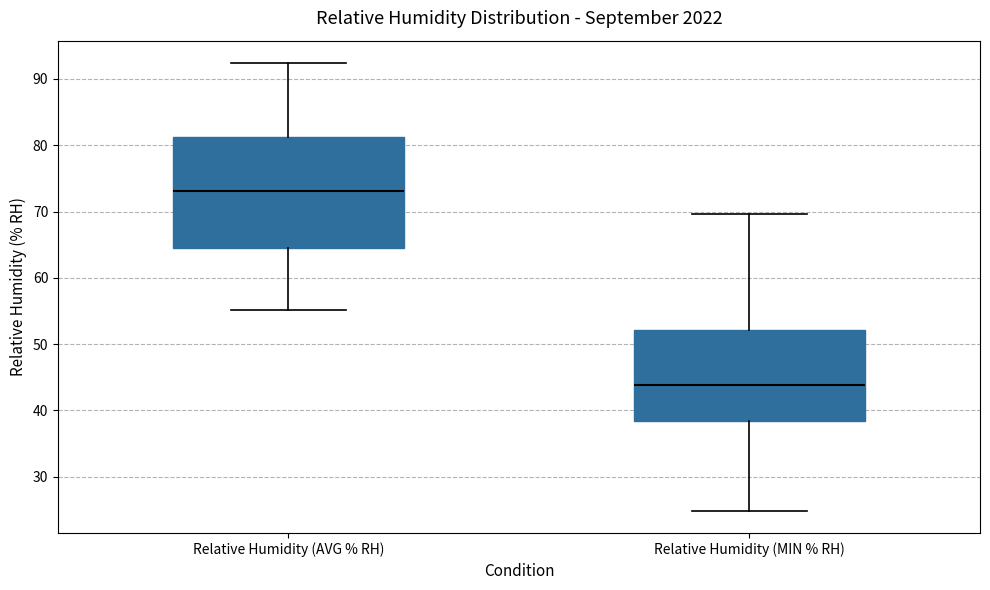

Reading left to right, transcribe this box plot: for each box, give where its median line is, the range the box spans, and where its two whiskers end, as read against the y-axis. The values are not printed on the chart, so give them approximately, as read against the axis.

Relative Humidity (AVG % RH): median 73, box 65 to 81, whiskers 55 to 92
Relative Humidity (MIN % RH): median 44, box 38 to 52, whiskers 25 to 70